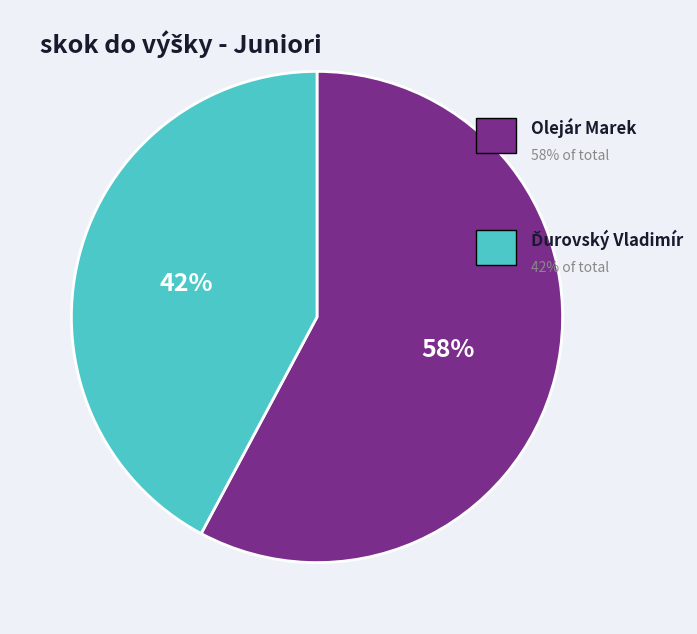

To the nearest percent, what is the average slice percentage?

50%